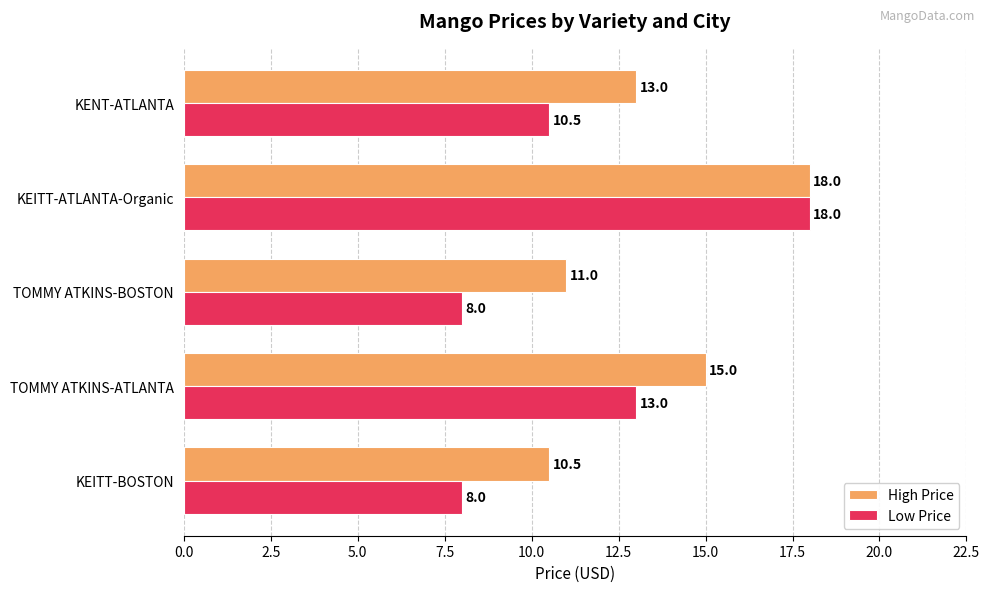

Which series has the largest range (max minus min)?

Low Price